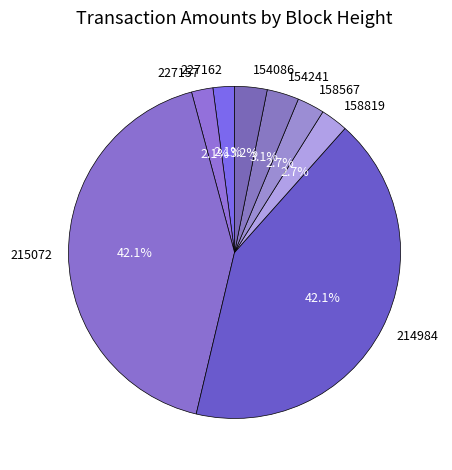

Is there a majority slice in this chart?

No